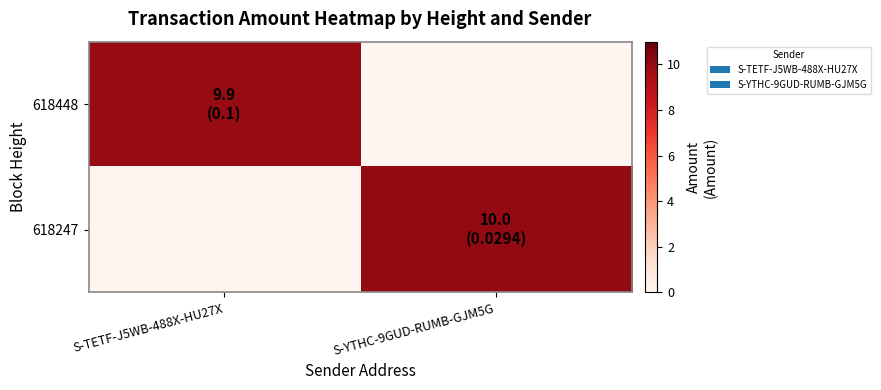

At how many categories does at least one series exceed 1?

2